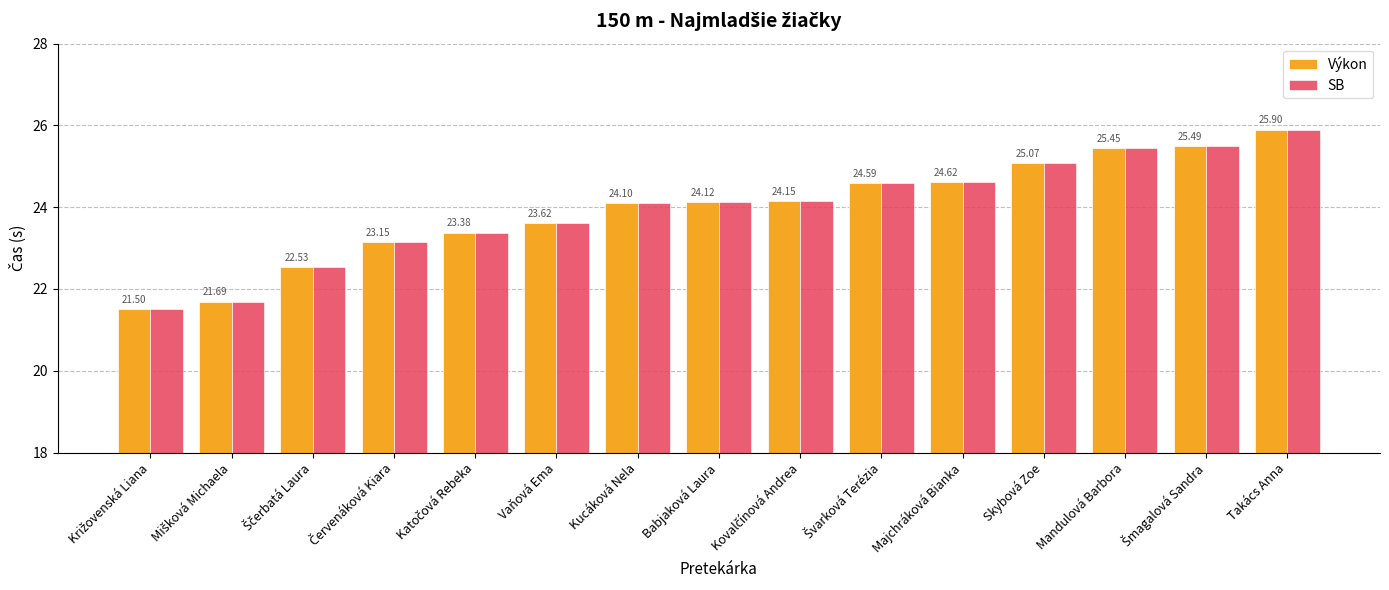

What is the sum of all SB values?

359.4